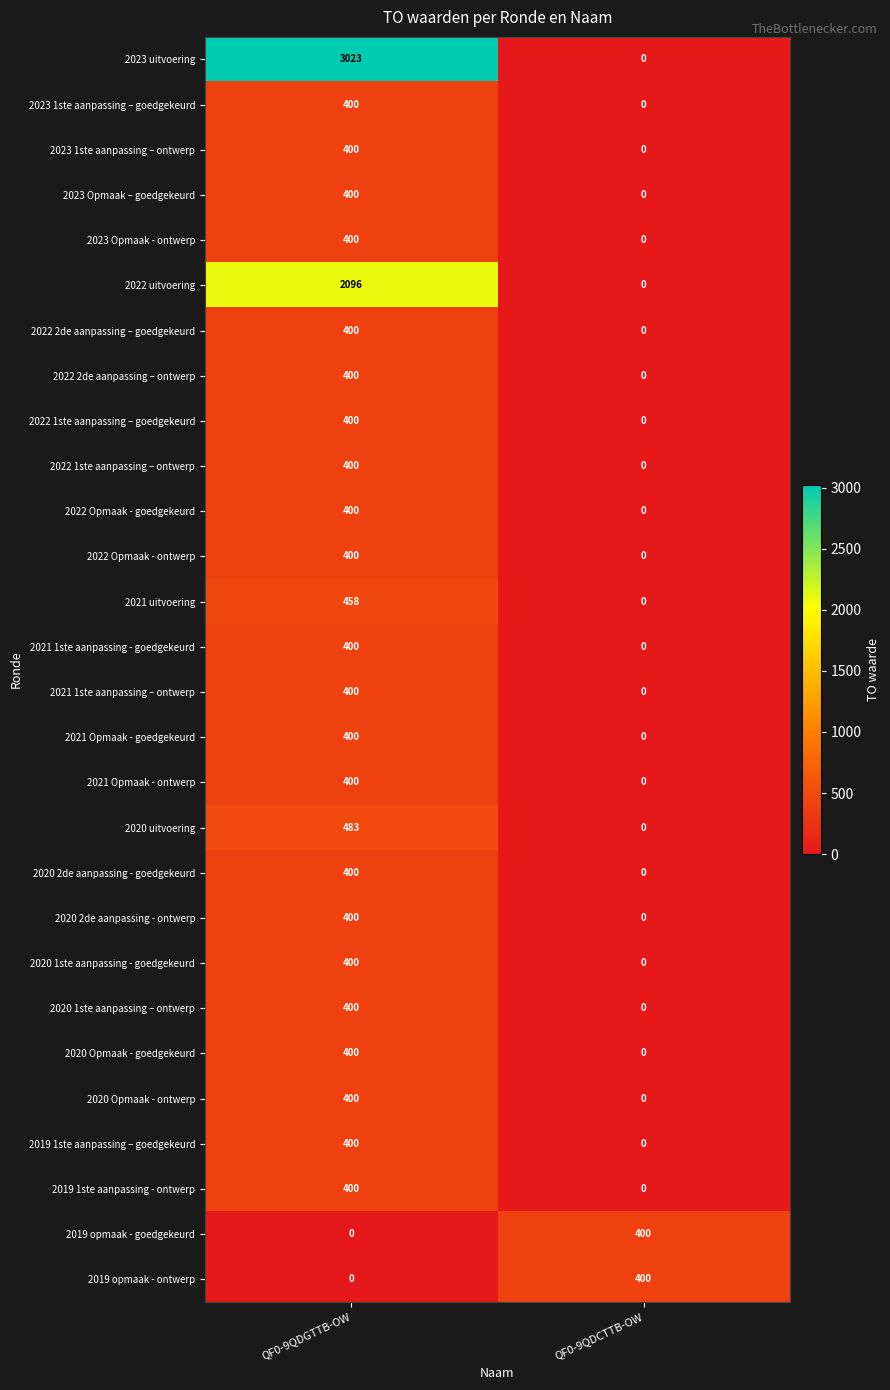

What is the difference between the highest and lowest values at QF0-9QDGTTB-OW?

3023